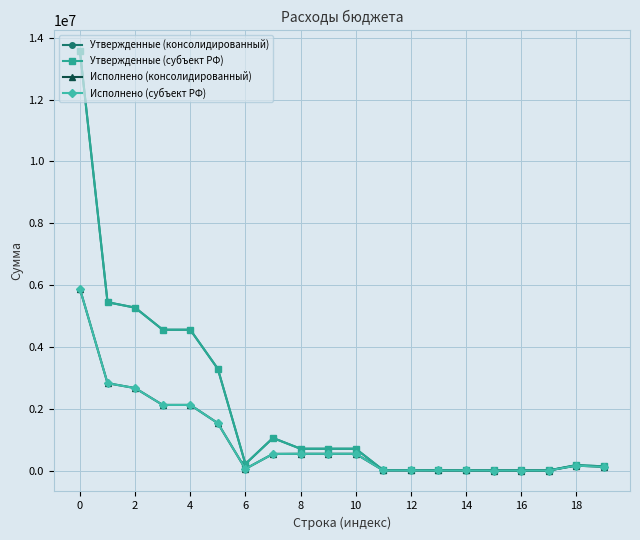

Is this an area chart (filled region under the line)?

No